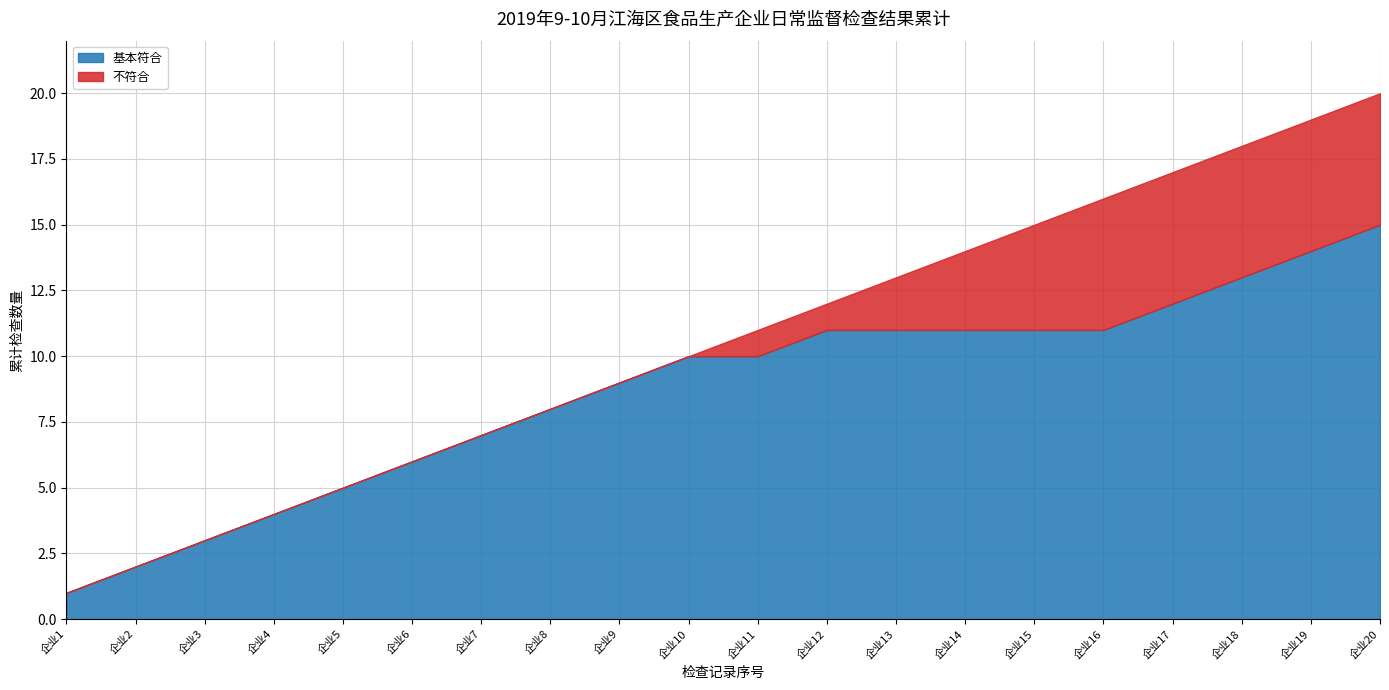

How many lines are shown in the chart?

2